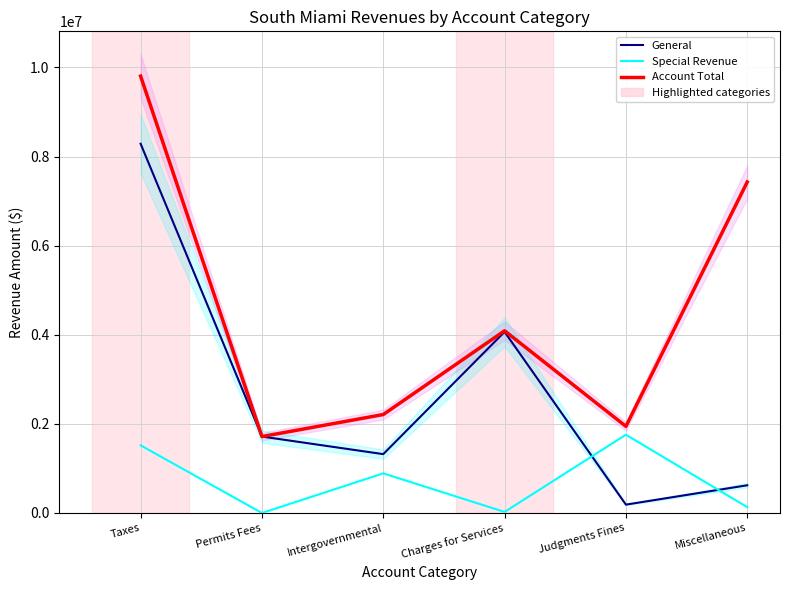

What is the sum of all Special Revenue values?

4318161